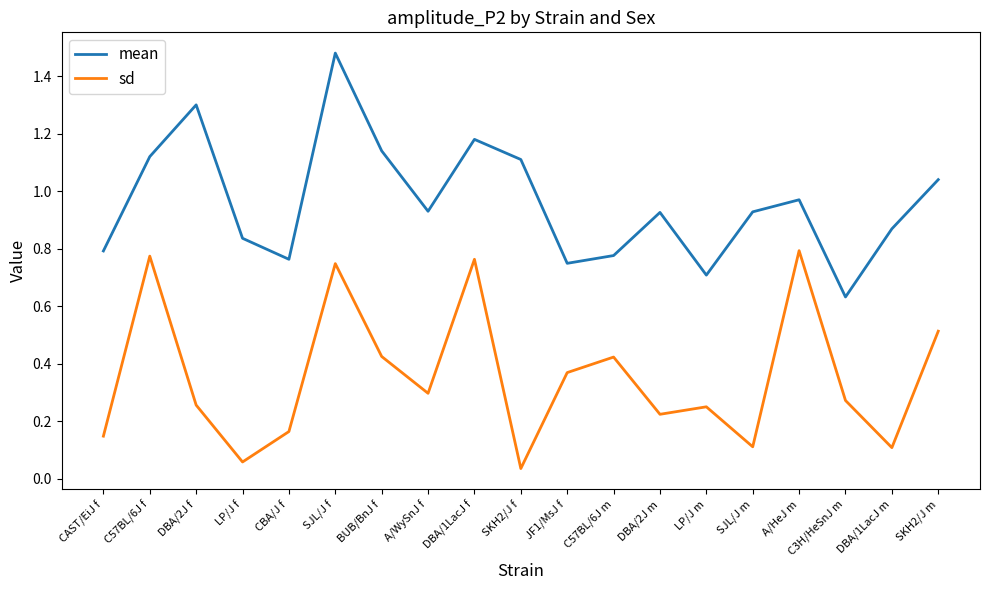

Rank the series by their average value, from highest to lowest.

mean, sd